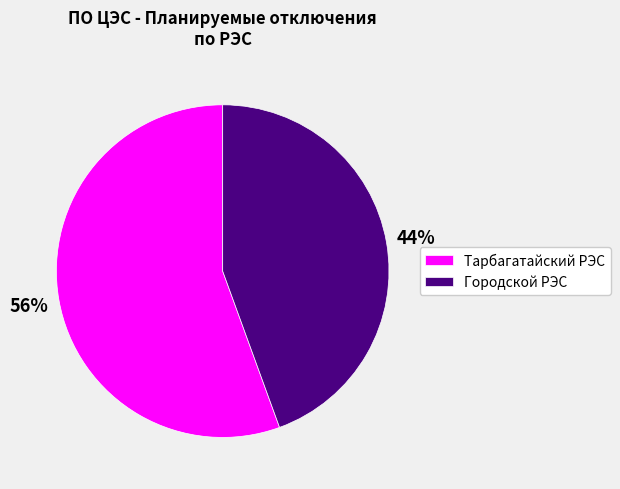

To the nearest percent, what is the average slice percentage?

50%